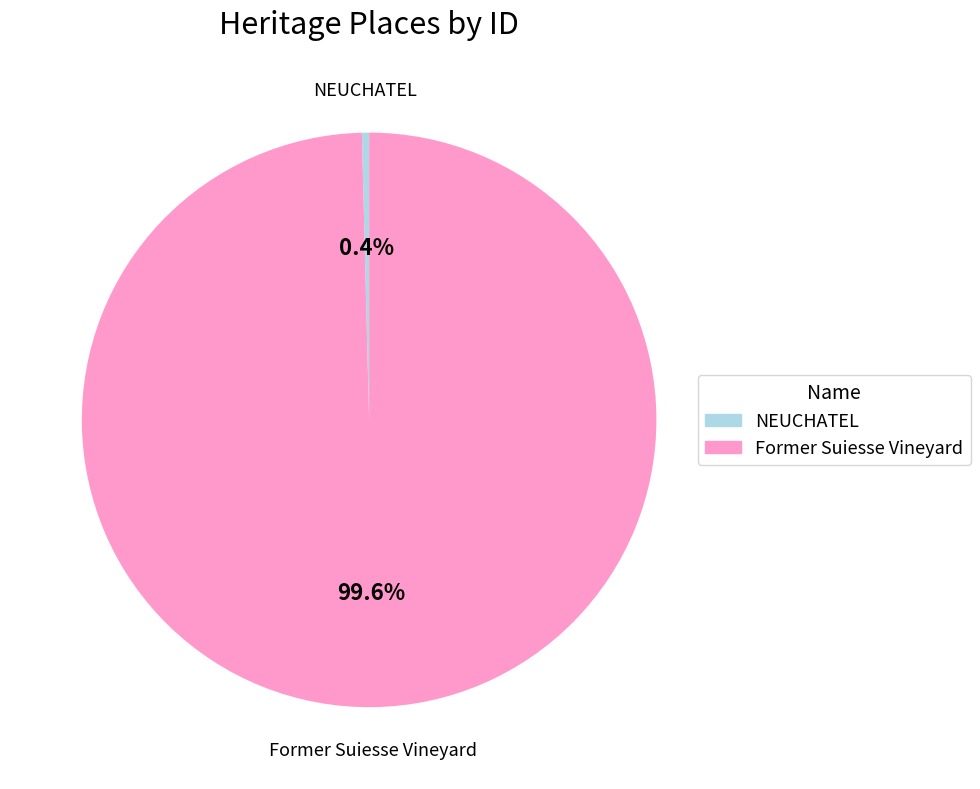

Rank the categories by value from lowest to highest.

NEUCHATEL, Former Suiesse Vineyard